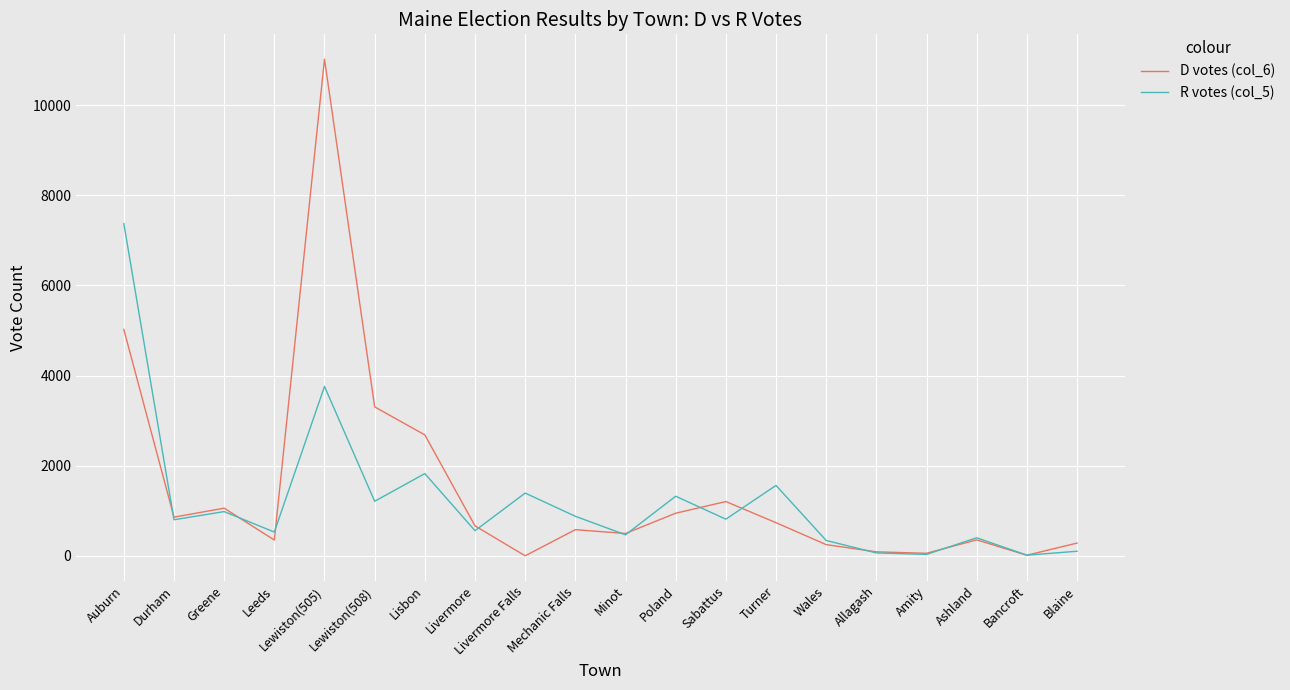

The D votes (col_6) series shows 945 at Poland. True or false?

True